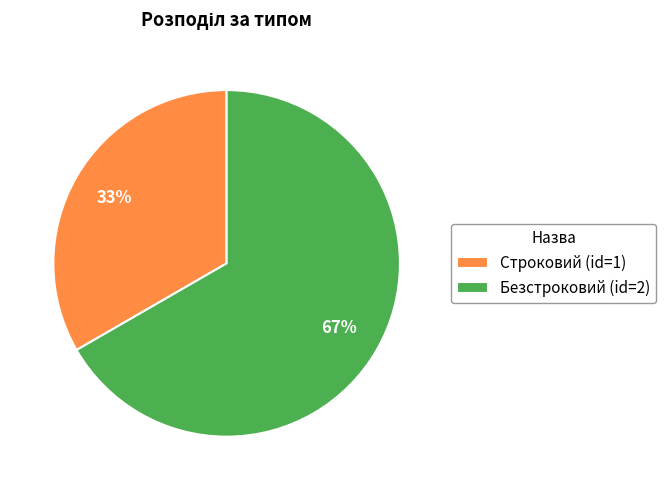

Is the sum of Строковий and Безстроковий greater than half?

Yes